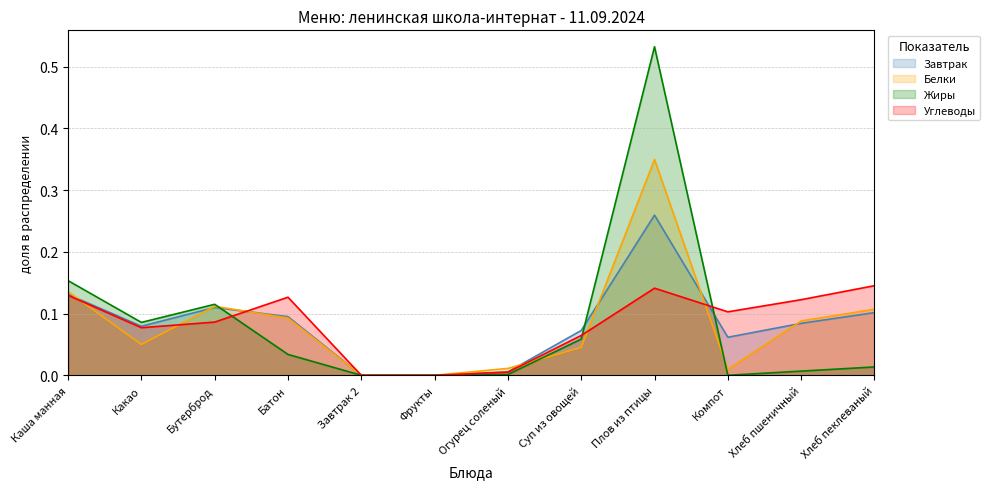

How many positive values does the Жиры series have?

9